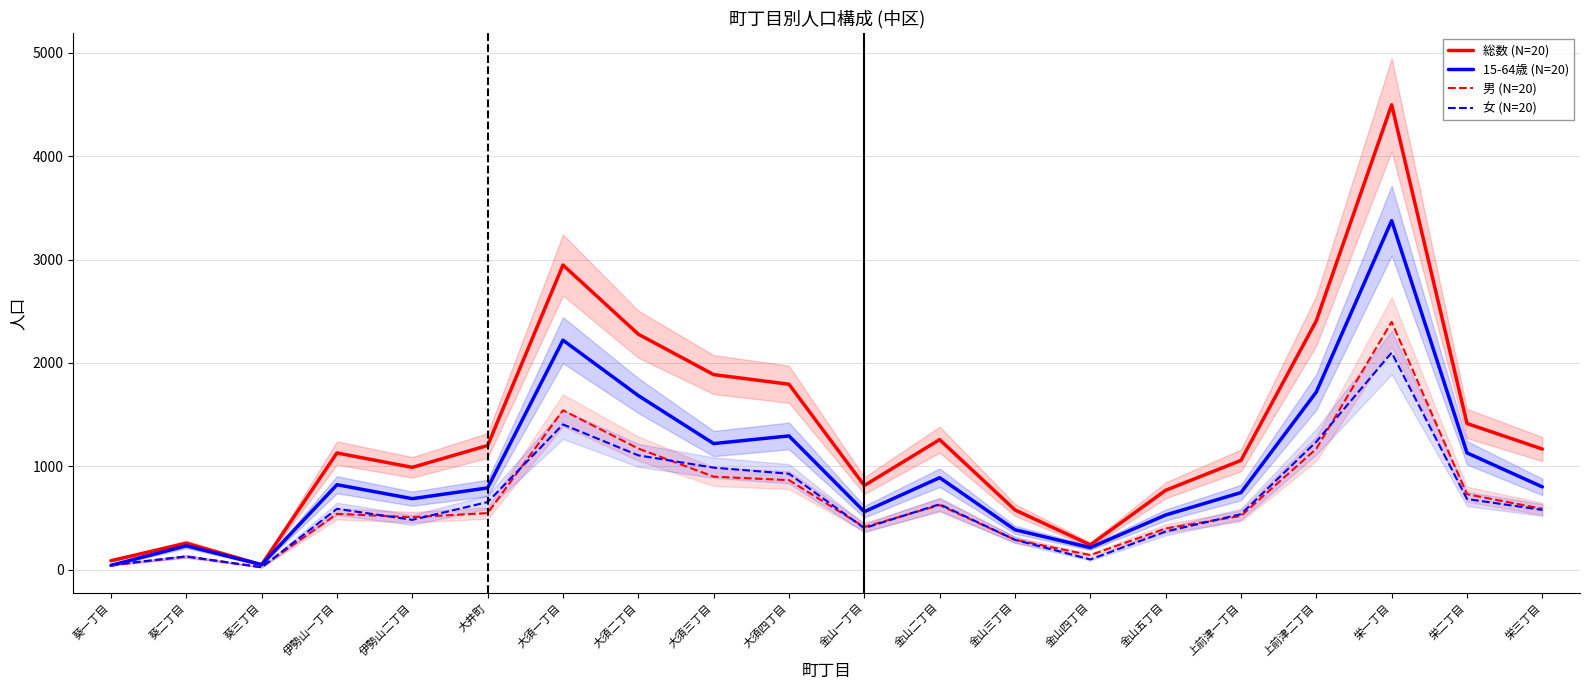

Which series has the largest total across all categories?

総数 (N=20)